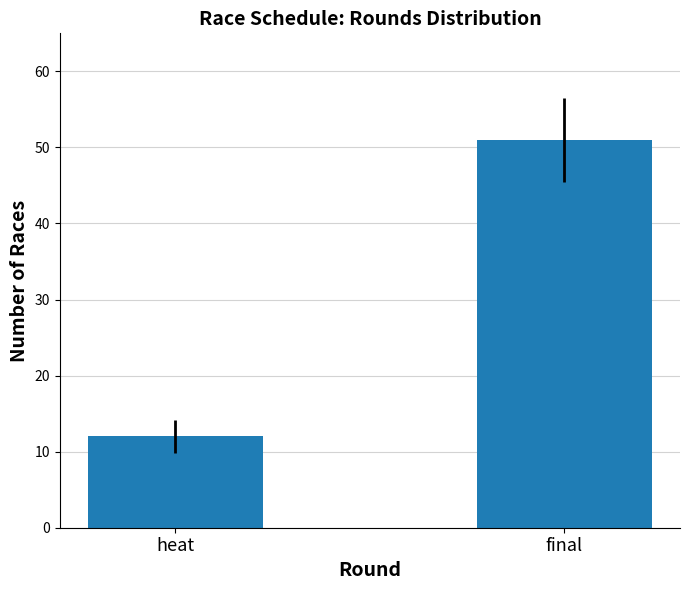

Where is the data nearest to the value 31?

heat